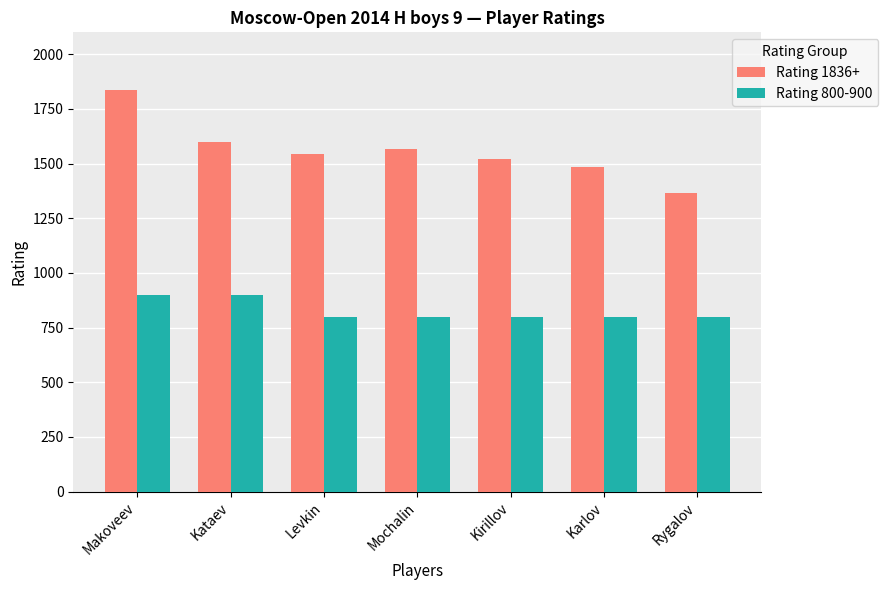

What are all the series names shown in the legend?

Rating 1836+, Rating 800-900